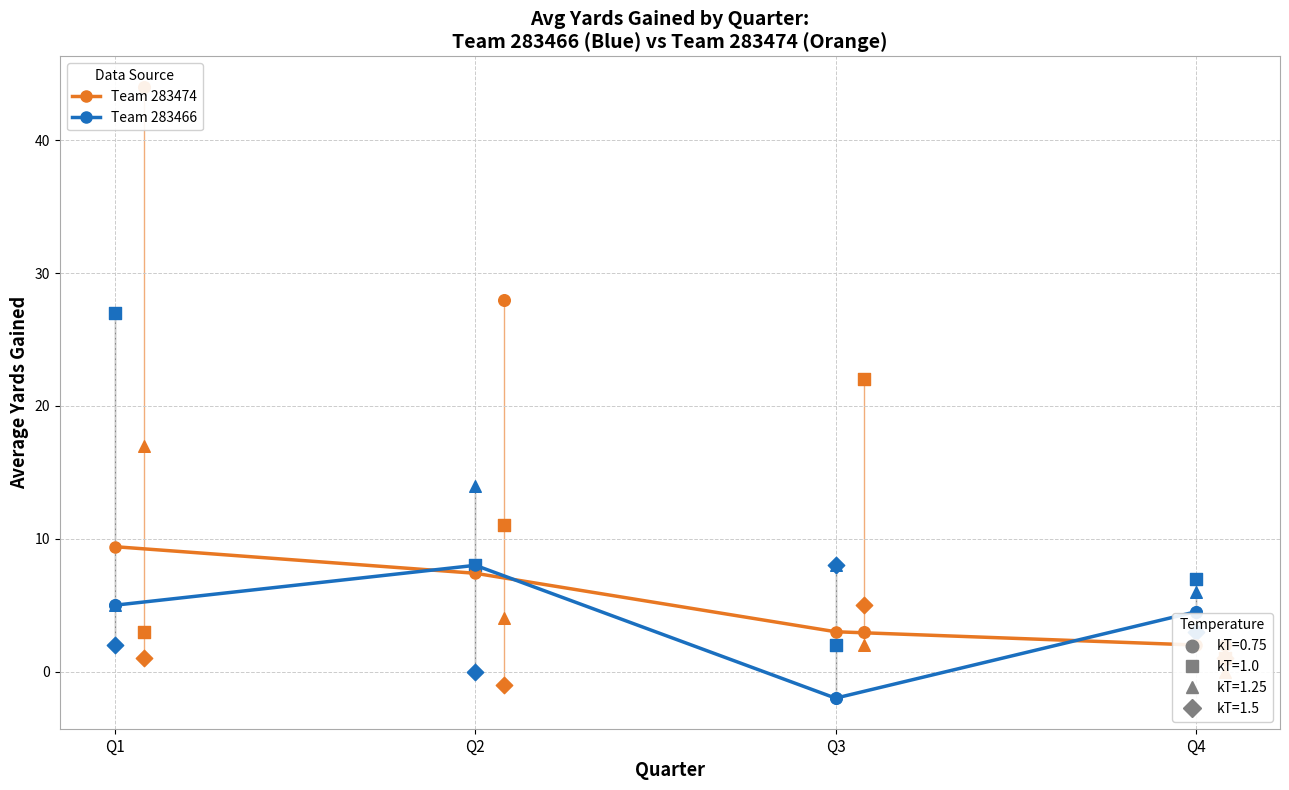

At how many categories does at least one series exceed 6?

2